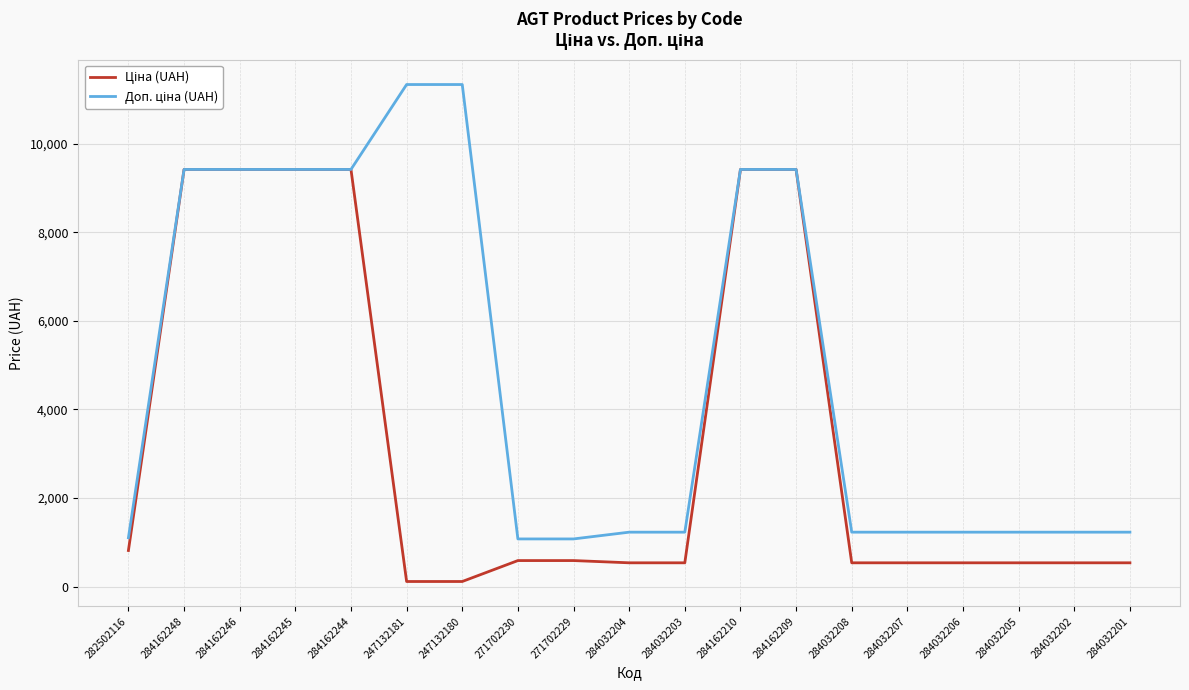

What position from the left is 284162245?

4